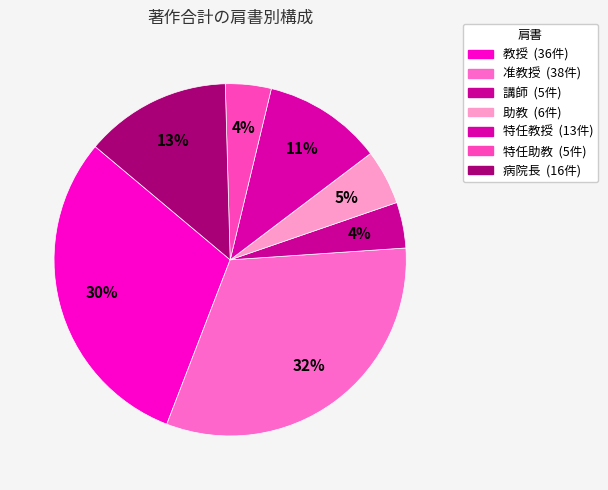

To the nearest percent, what portion does 講師 represent?

4%